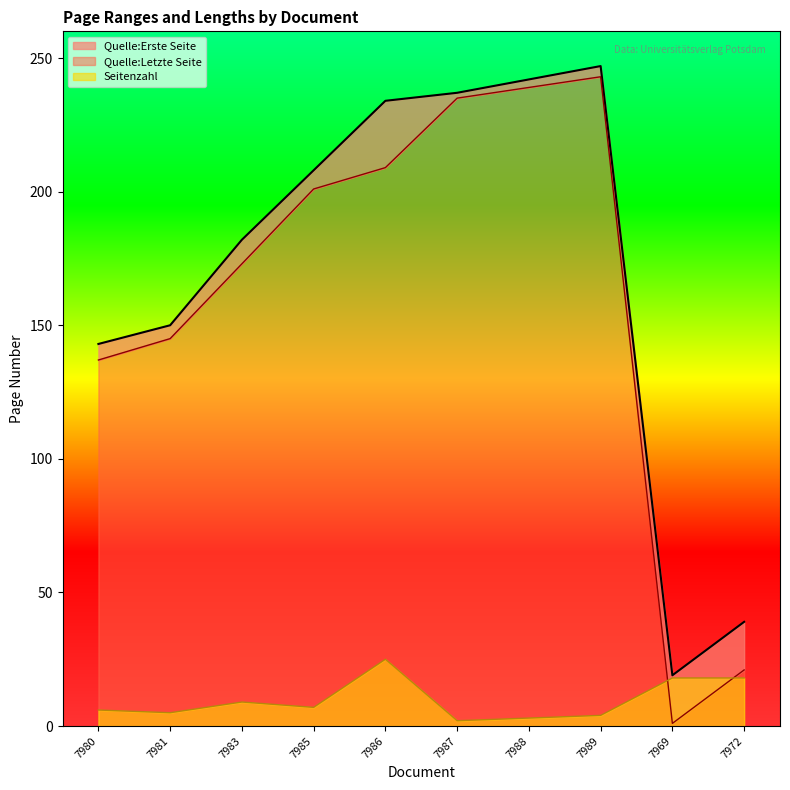

What is the highest value of the Seitenzahl series?

25